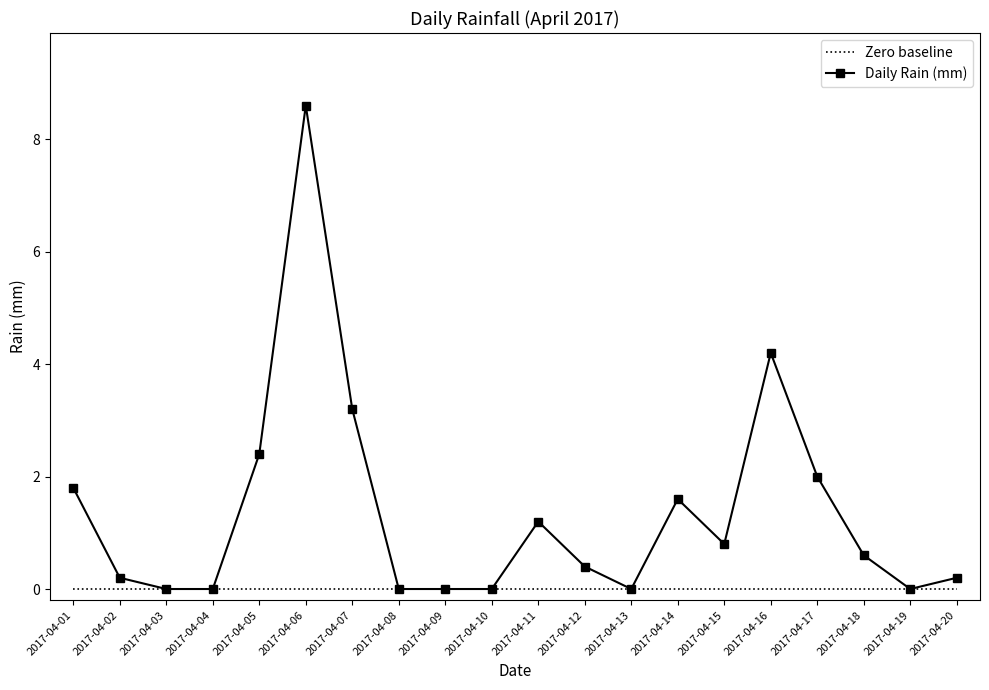

Reading right to left, transcribe all the data shown in this chart.

Zero baseline: 0.0	0.0	0.0	0.0	0.0	0.0	0.0	0.0	0.0	0.0	0.0	0.0	0.0	0.0	0.0	0.0	0.0	0.0	0.0	0.0
Daily Rain (mm): 0.2	0.0	0.6	2.0	4.2	0.8	1.6	0.0	0.4	1.2	0.0	0.0	0.0	3.2	8.6	2.4	0.0	0.0	0.2	1.8